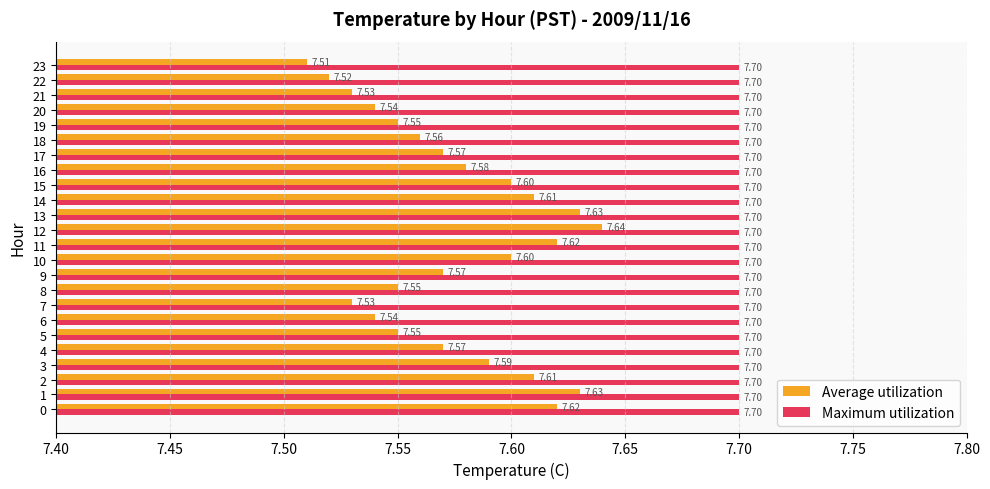

Which series has the widest spread of values?

Average utilization